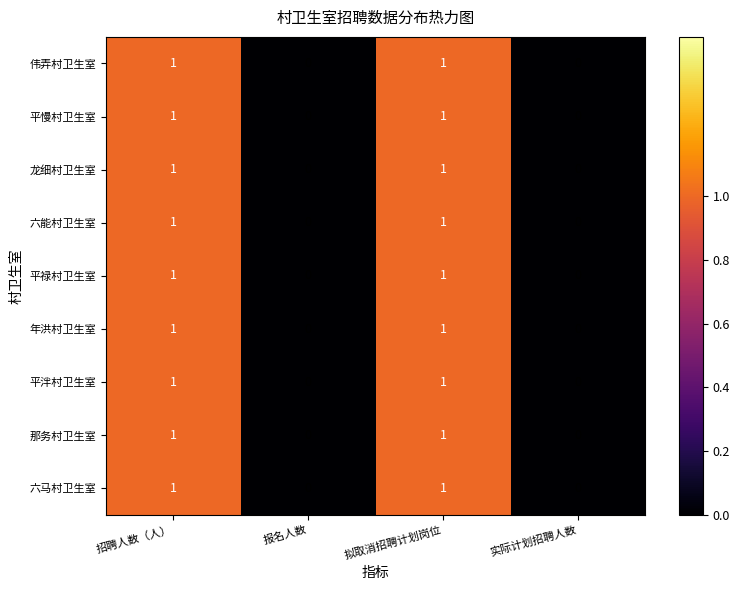

The value of 那务村卫生室 at 报名人数 is 1. True or false?

False